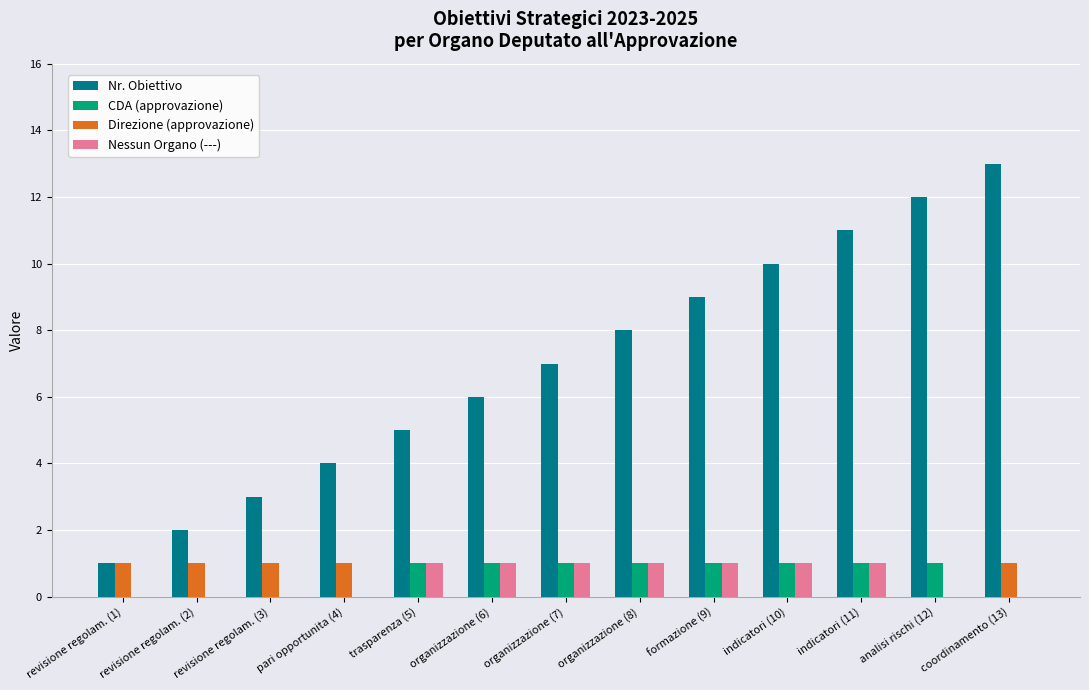

Does the chart contain stacked bars?

No